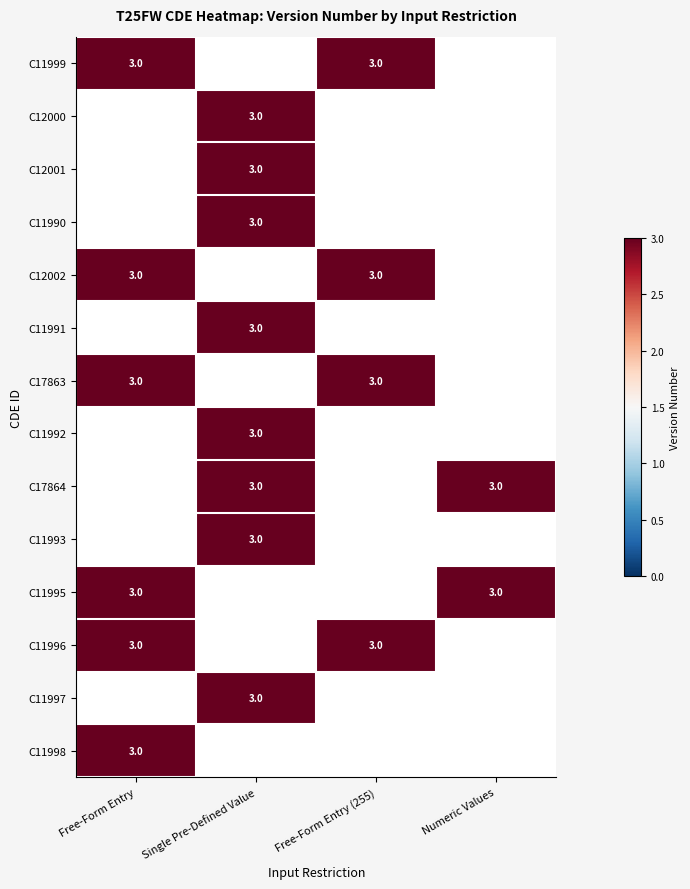

Which has a higher value, Single Pre-Defined Value or Numeric Values?

Single Pre-Defined Value